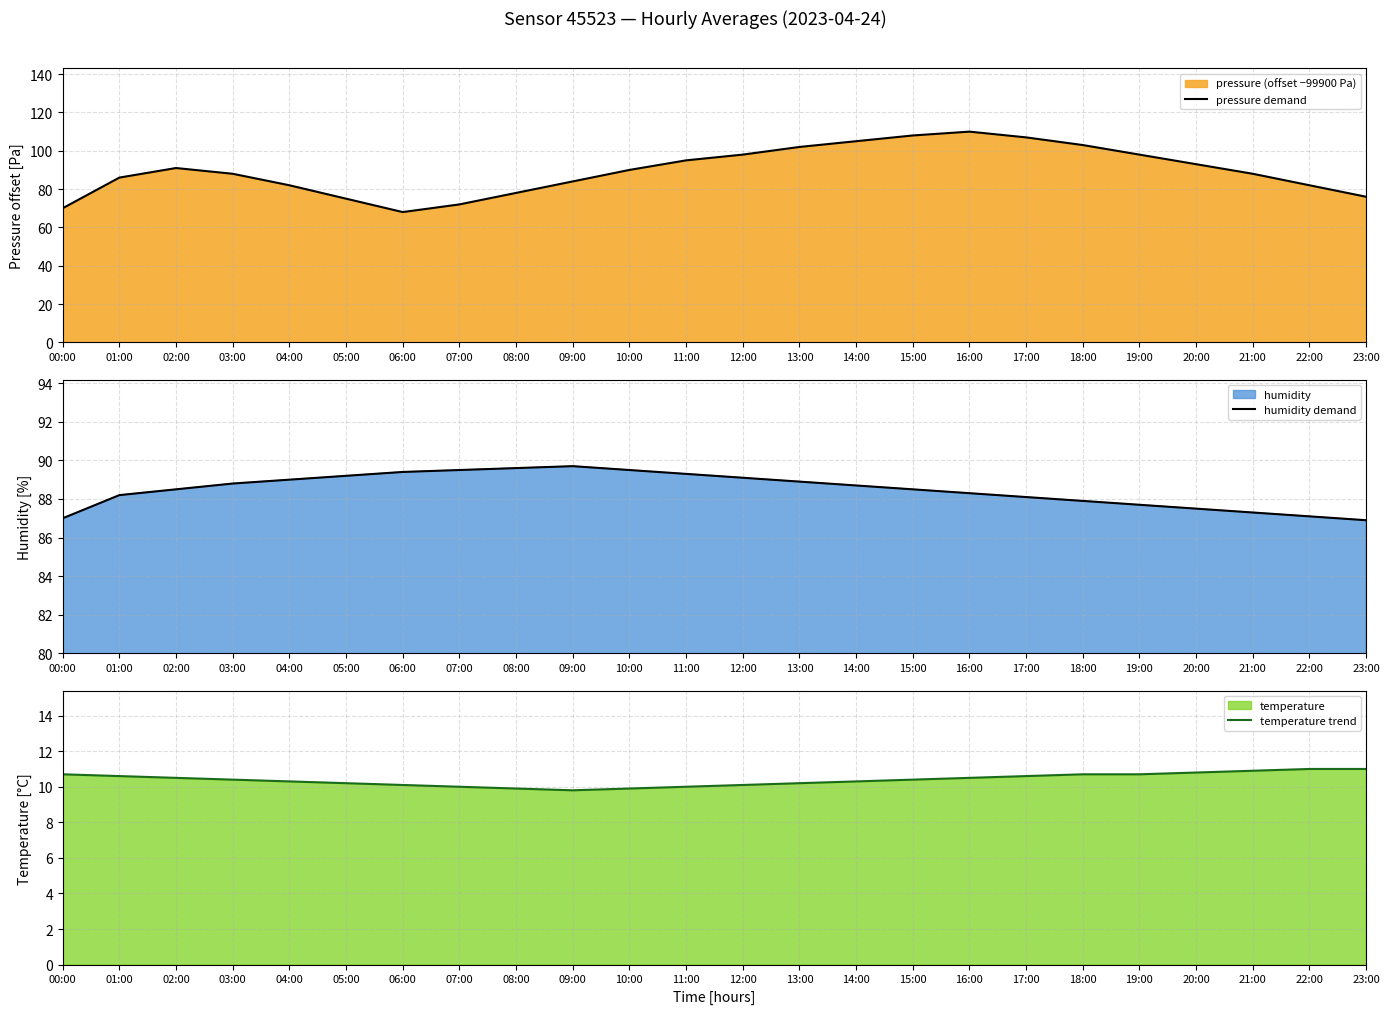

Is it true that pressure demand equals 84 at 09:00?

True